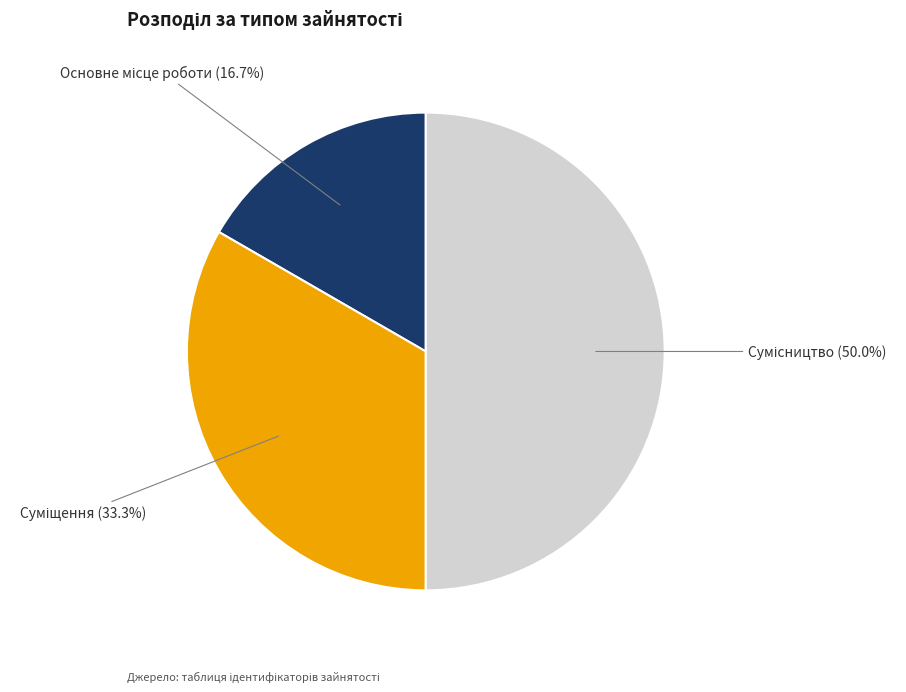

How many slices are in this pie chart?

3